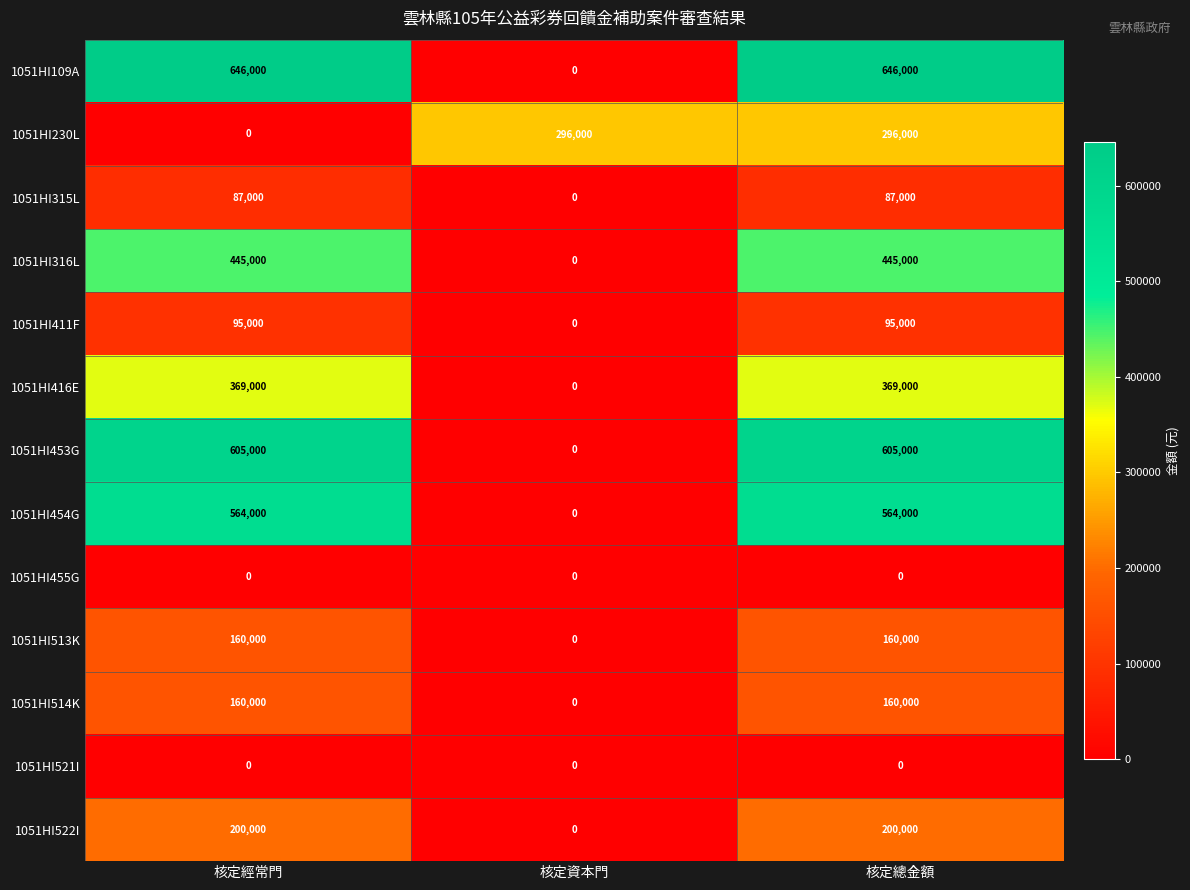

Which series has the widest spread of values?

1051HI109A